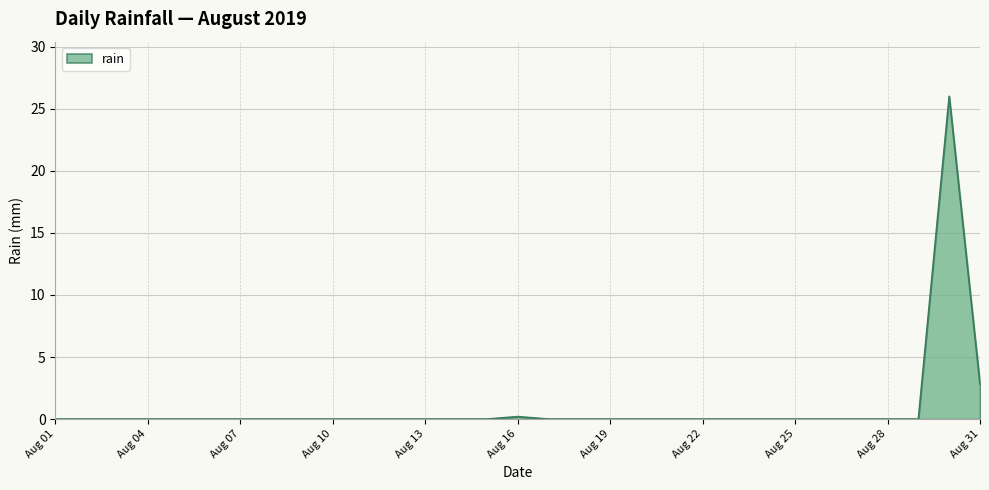

Does the chart display data point markers on the line(s)?

No